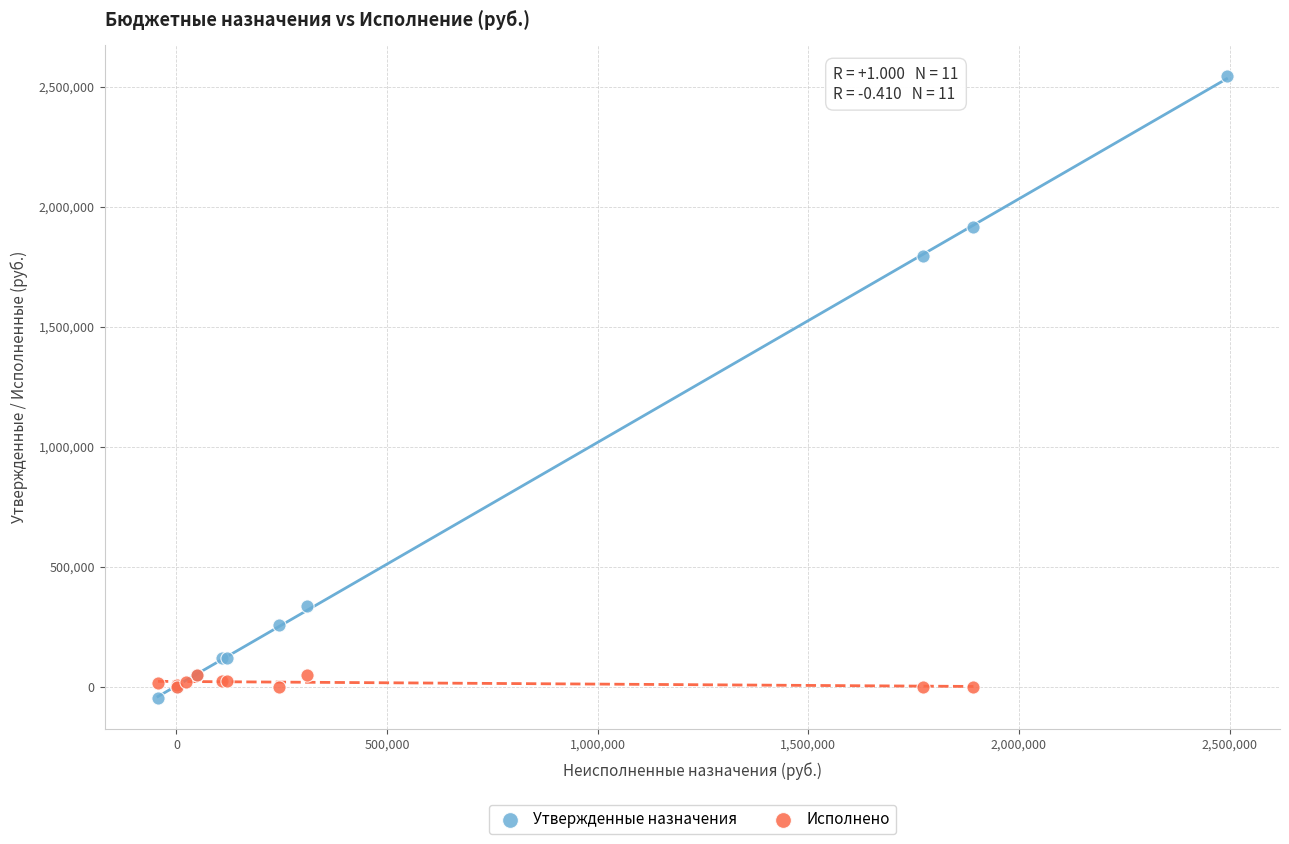

Which series has the largest Y range (max minus min)?

Утвержденные назначения